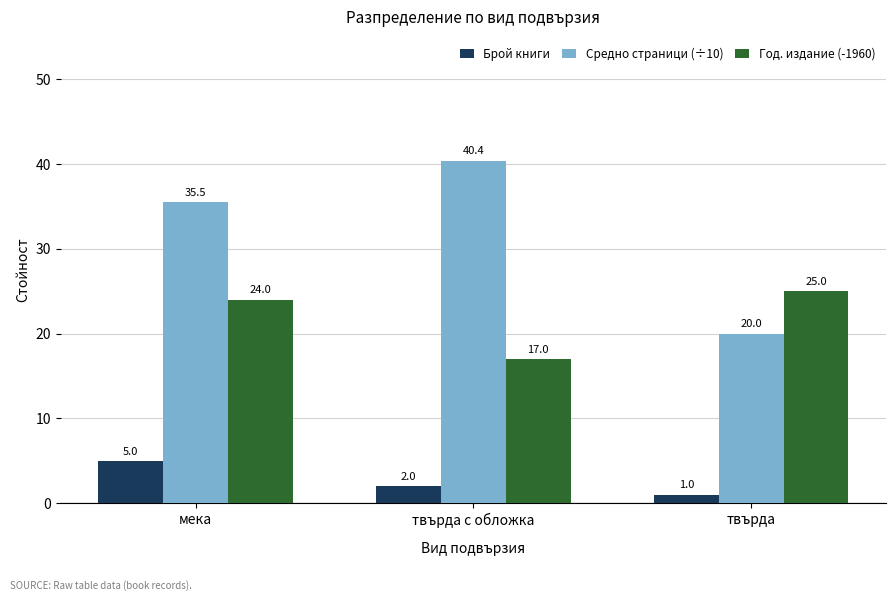

List the series in order of their peak value, lowest first.

Брой книги, Год. издание (-1960), Средно страници (÷10)